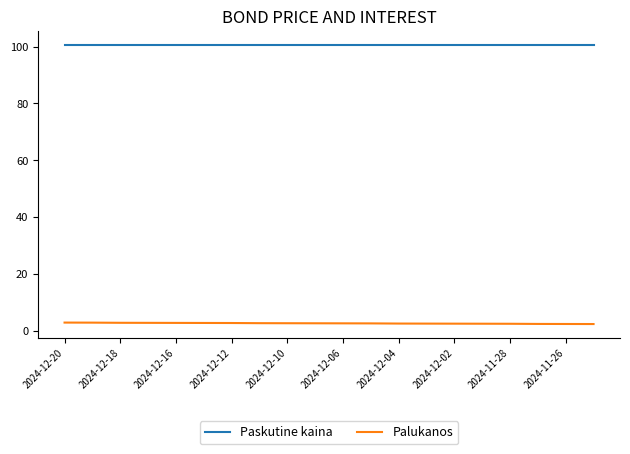

Which series has the largest total across all categories?

Paskutine kaina